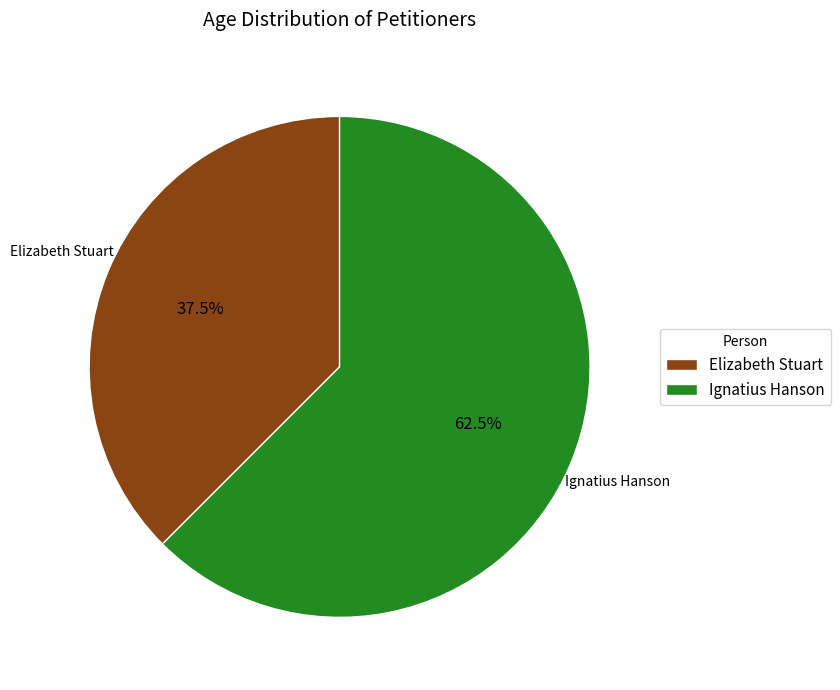

To the nearest percent, what is the combined percentage of Ignatius Hanson and Elizabeth Stuart?

100%